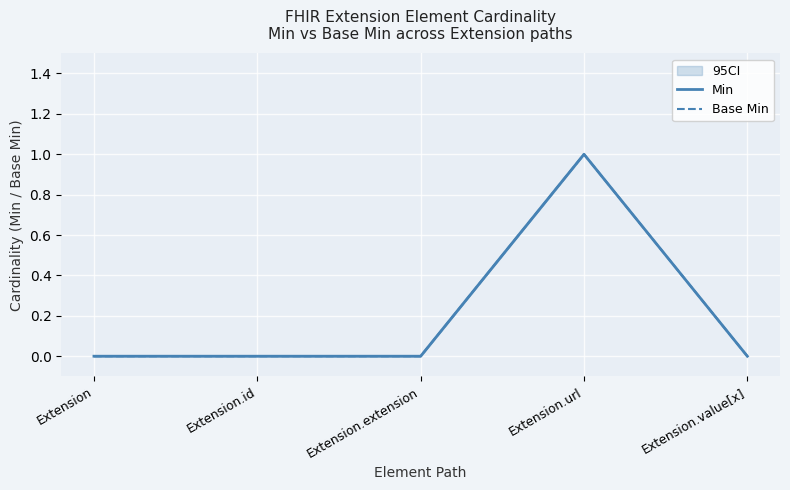

What position from the right is Extension.id?

4